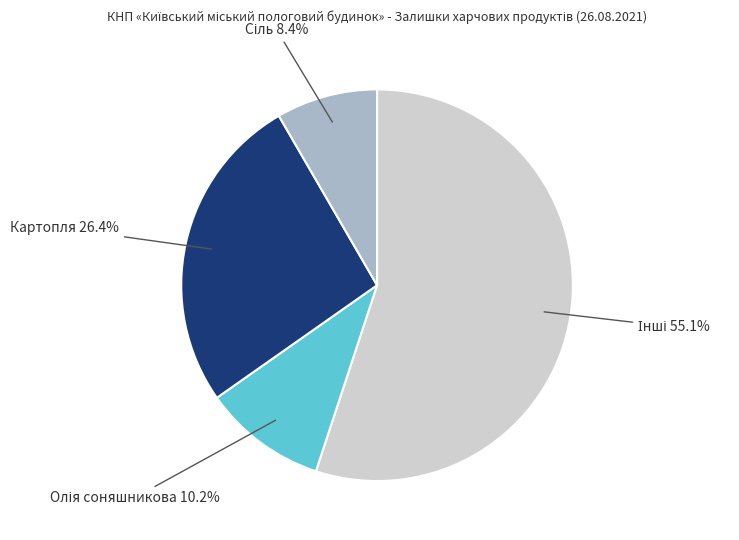

How many slices are in this pie chart?

4